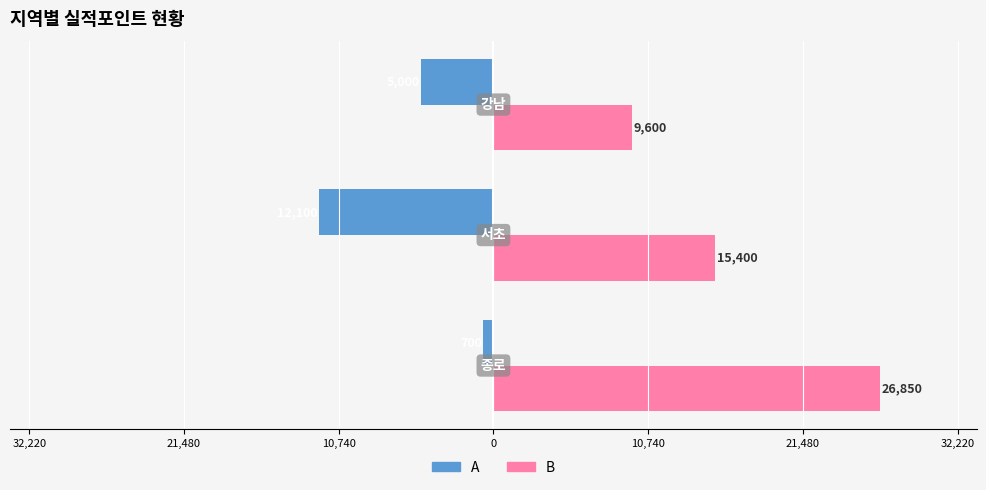

What are all the series names shown in the legend?

A, B